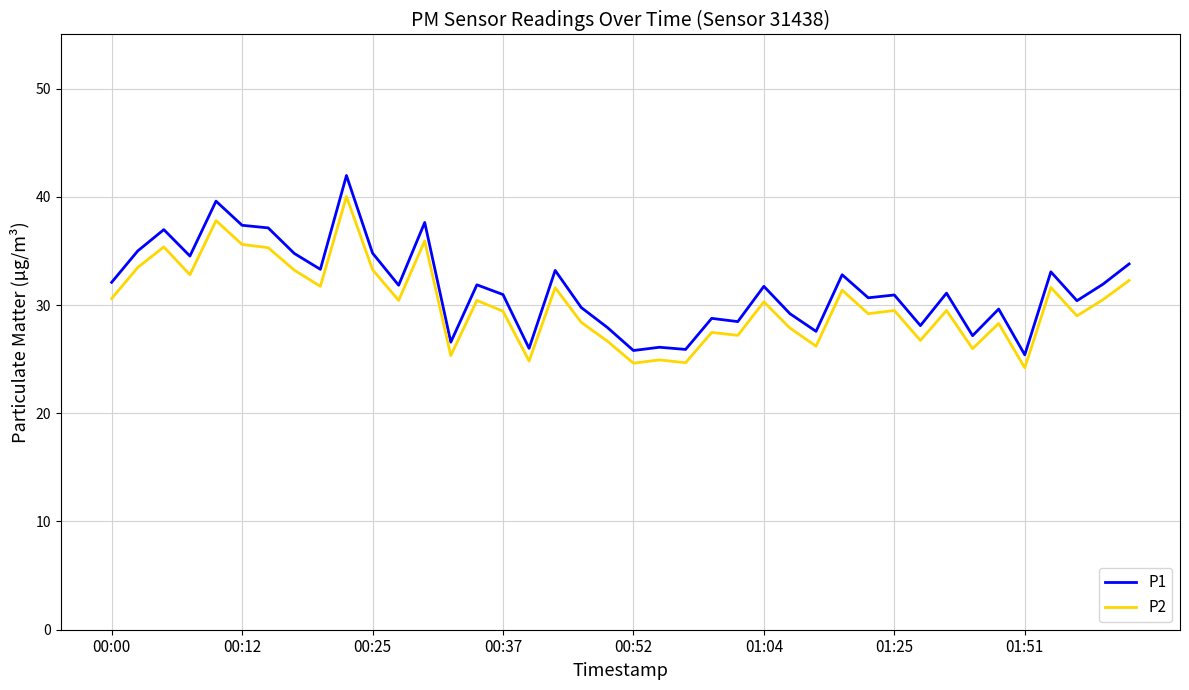

What is the minimum value shown in the chart?

24.2